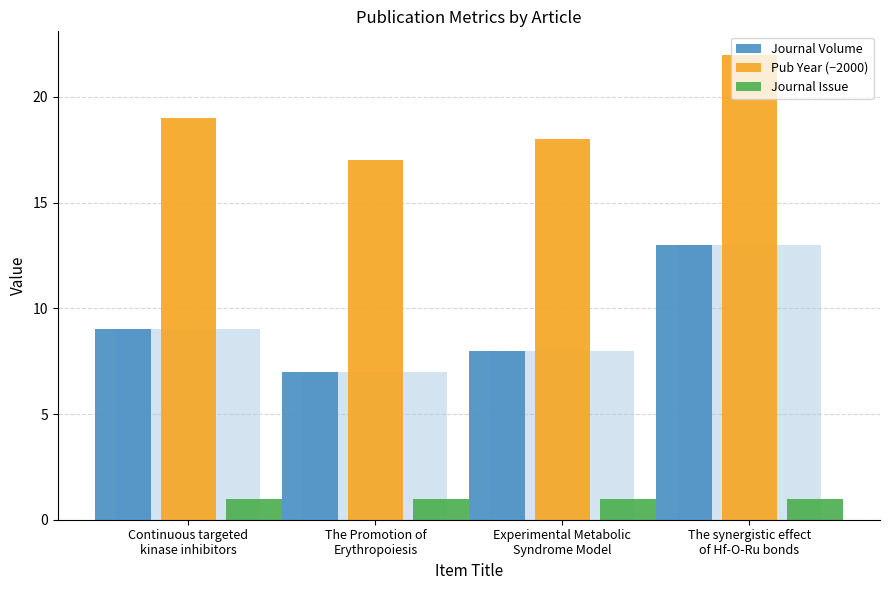

Is it true that Journal Volume equals 3 at The Promotion of
Erythropoiesis?

False